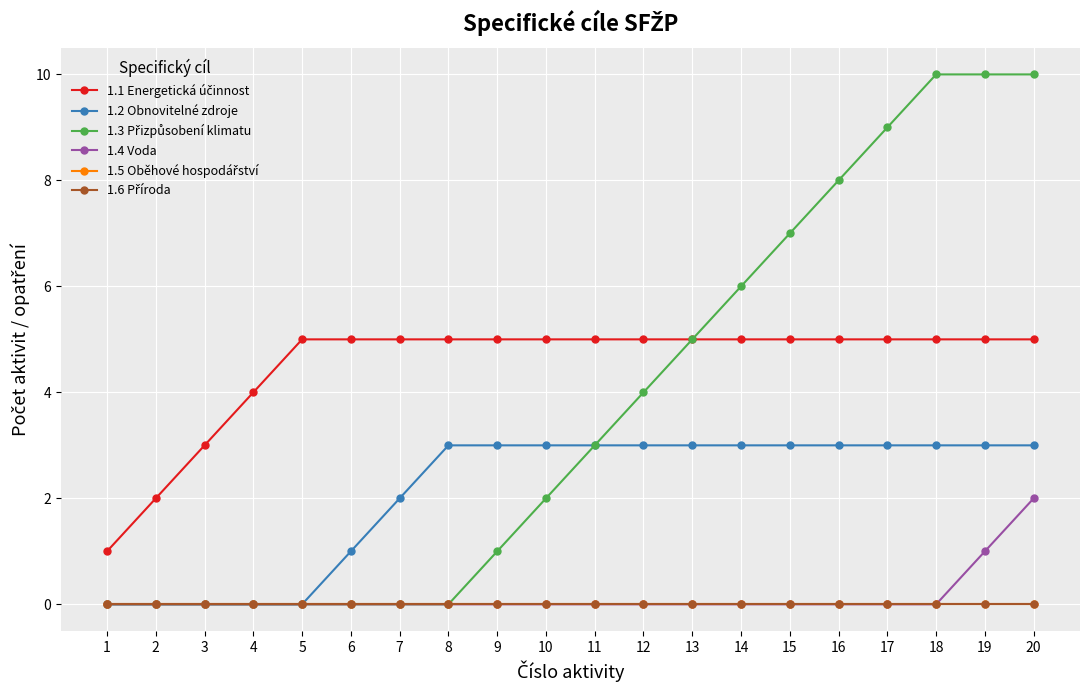

Is this an area chart (filled region under the line)?

No